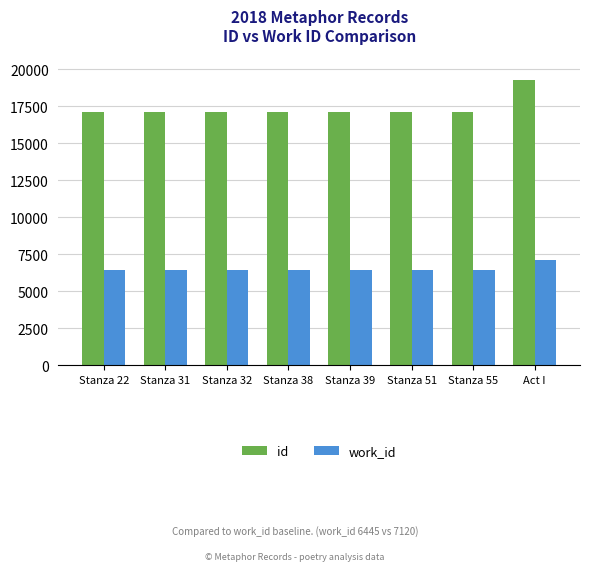

At which category is the sum across all series the highest?

Act I